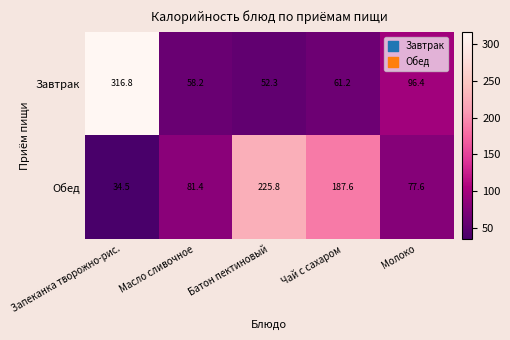

Which series has the largest total across all categories?

Обед